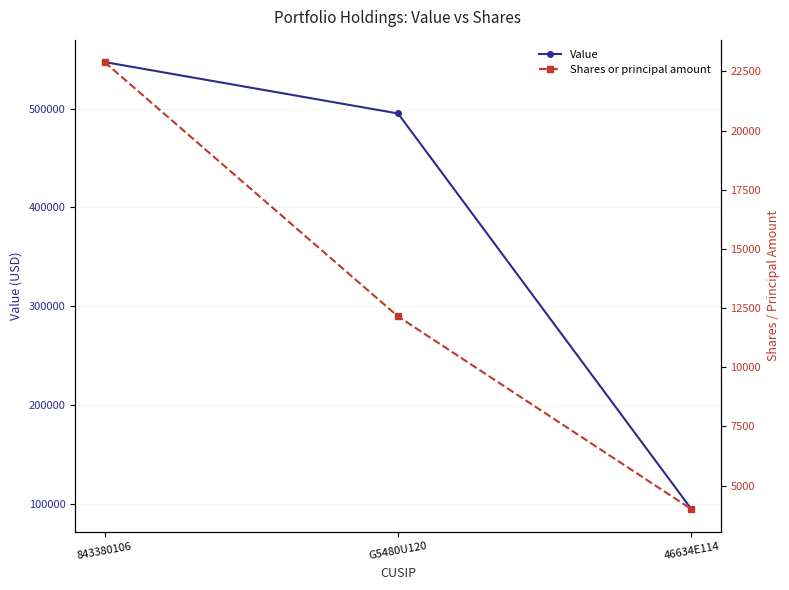

The Value series shows 880552 at G5480U120. True or false?

False